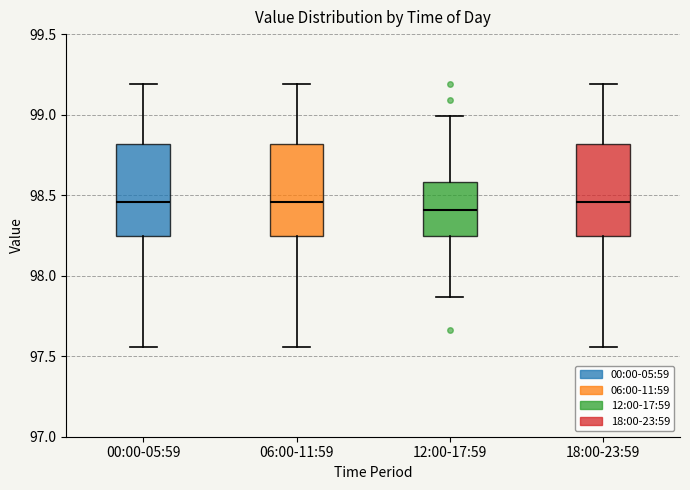

Reading left to right, read every box against the y-axis: the position of its median line, the range the box covers, and the ends of its whiskers. The values are not printed on the chart, so give them approximately, as read against the axis.

00:00-05:59: median 98.45, box 98.25 to 98.80, whiskers 97.55 to 99.20
06:00-11:59: median 98.45, box 98.25 to 98.80, whiskers 97.55 to 99.20
12:00-17:59: median 98.40, box 98.25 to 98.60, whiskers 97.85 to 99.00
18:00-23:59: median 98.45, box 98.25 to 98.80, whiskers 97.55 to 99.20